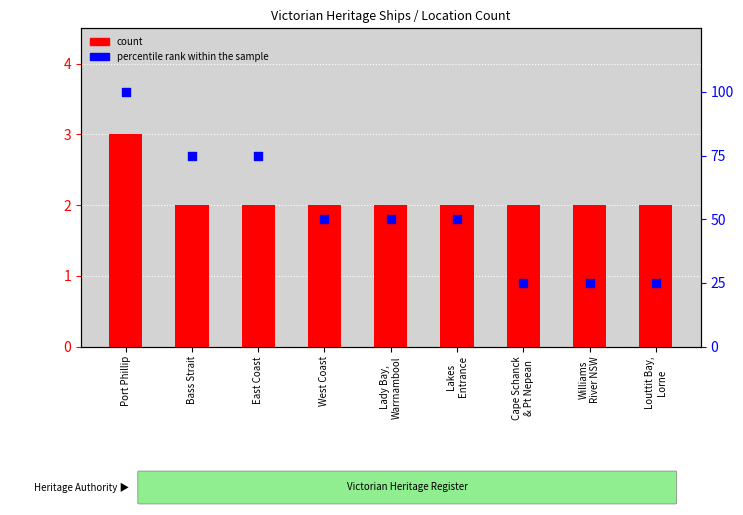

Is the value of count at East Coast greater than the value of percentile rank within the sample at Lakes
Entrance?

No